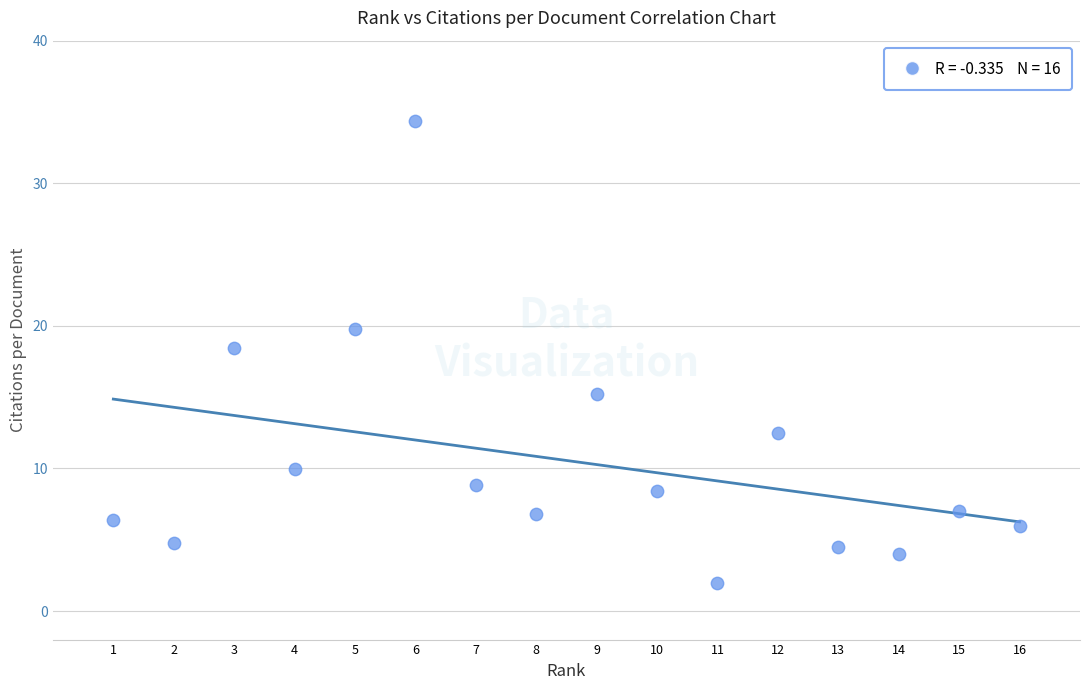

What is the range of Y values (max minus min)?

32.4